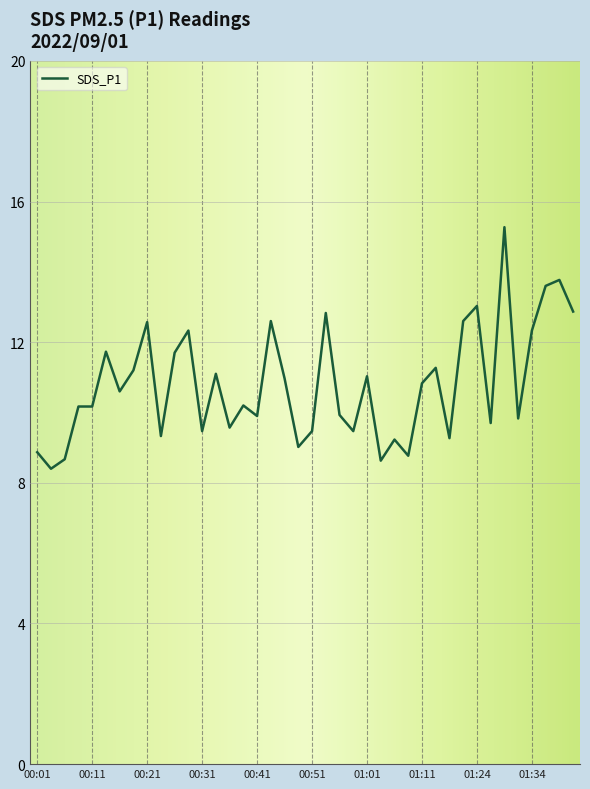

What is the greatest value displayed?

15.3